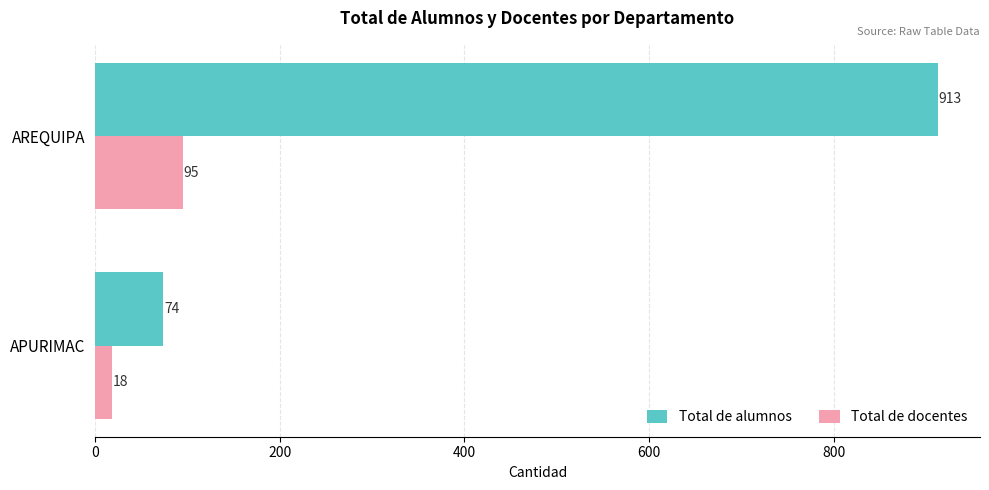

Which category has the lowest value across all series?

APURIMAC